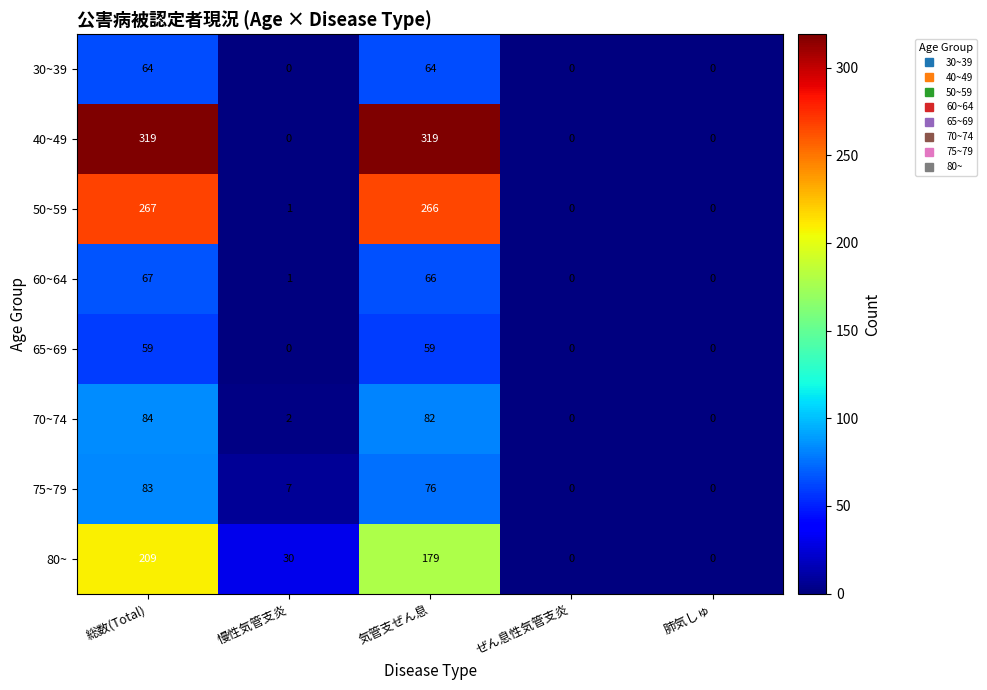

What is the difference between the maximum and minimum values in the 40~49 series?

319